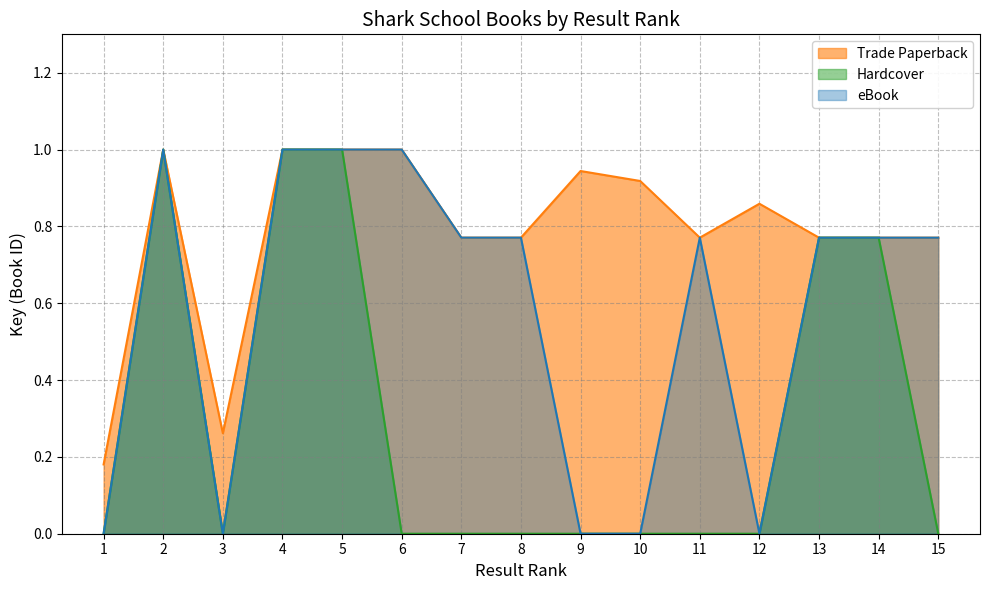

How many values in Hardcover are above zero?

5